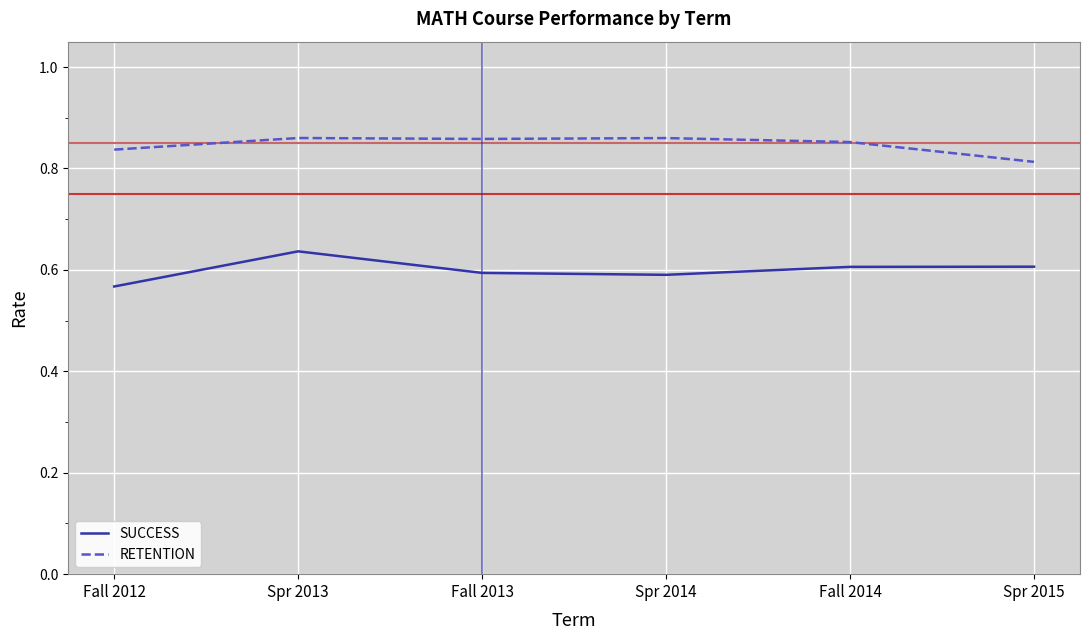

Is the value of RETENTION at Spr 2015 greater than the value of SUCCESS at Spr 2015?

Yes